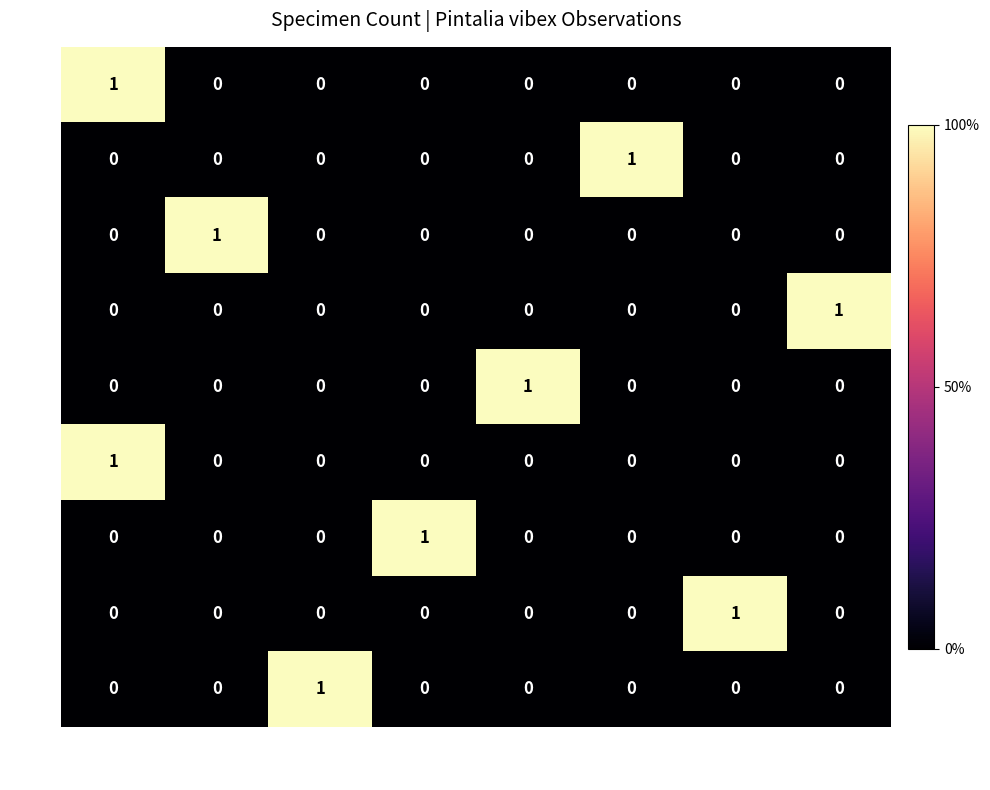

Count the 312366 values in the range 0 to 1.

8